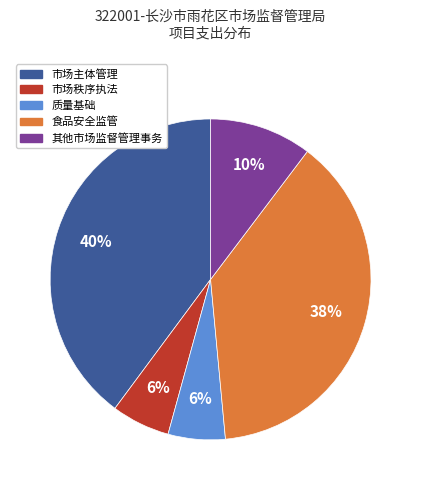

Approximately how many times larger is the value at 市场秩序执法 compared to 市场主体管理?

0.1